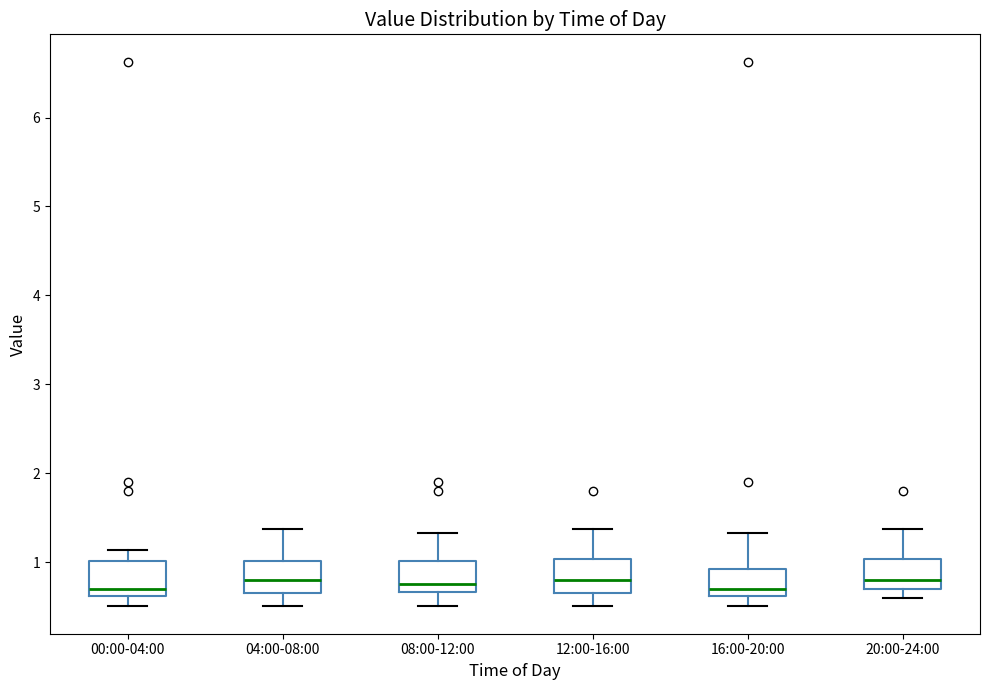

Reading left to right, transcribe this box plot: for each box, give where its median line is, the range the box spans, and where its two whiskers end, as read against the y-axis. The values are not printed on the chart, so give them approximately, as read against the axis.

00:00-04:00: median 0.7, box 0.6 to 1.0, whiskers 0.5 to 1.1
04:00-08:00: median 0.8, box 0.7 to 1.0, whiskers 0.5 to 1.4
08:00-12:00: median 0.8, box 0.7 to 1.0, whiskers 0.5 to 1.3
12:00-16:00: median 0.8, box 0.7 to 1.0, whiskers 0.5 to 1.4
16:00-20:00: median 0.7, box 0.6 to 0.9, whiskers 0.5 to 1.3
20:00-24:00: median 0.8, box 0.7 to 1.0, whiskers 0.6 to 1.4